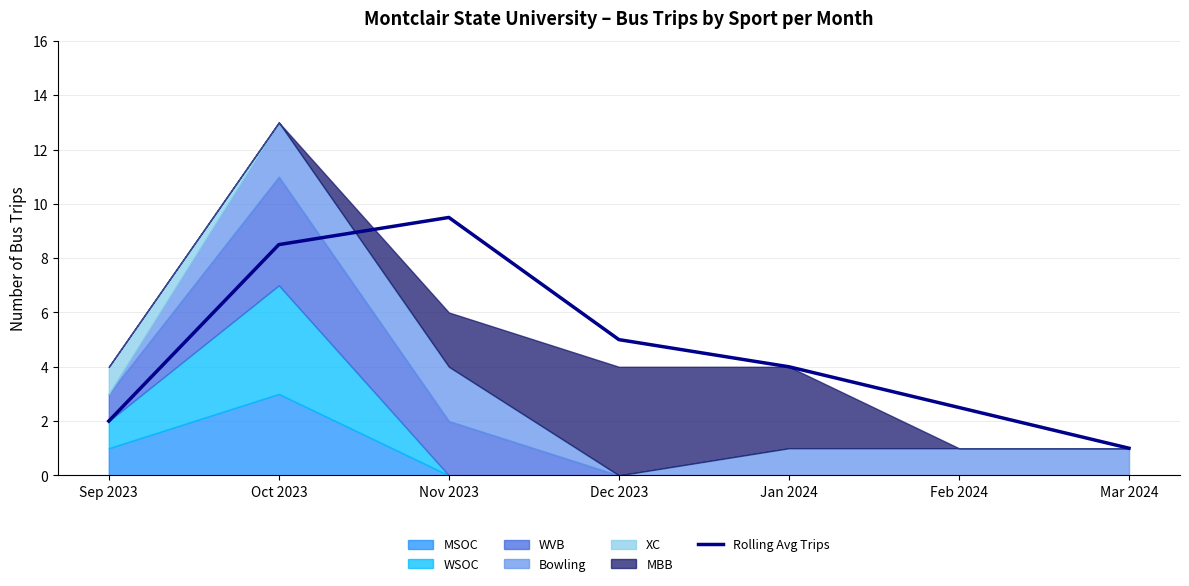

At which category does the chart reach its peak across all series?

Nov 2023